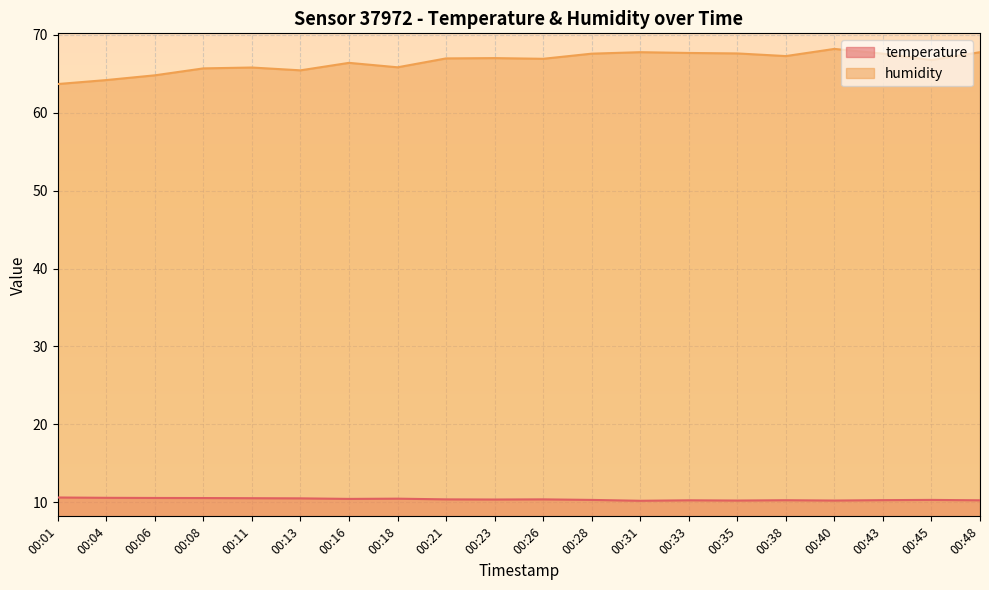

In temperature, how many points are higher than both neighbors (excluding endpoints)?

5